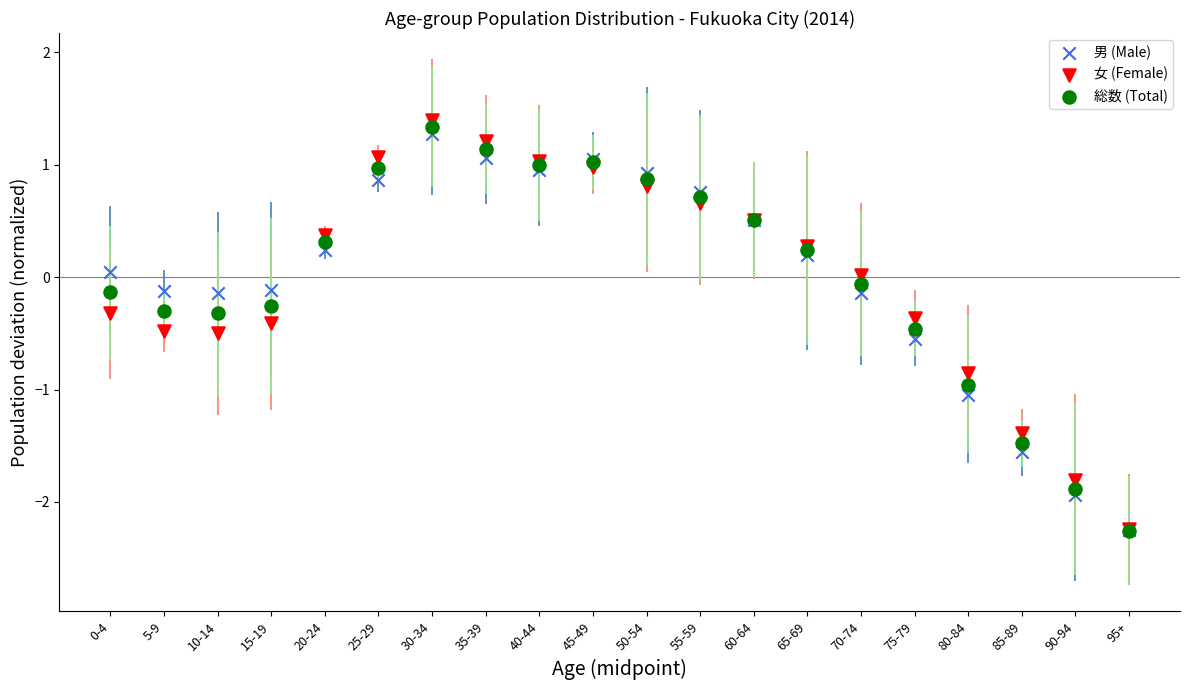

What are all the series names shown in the legend?

男 (Male), 女 (Female), 総数 (Total)